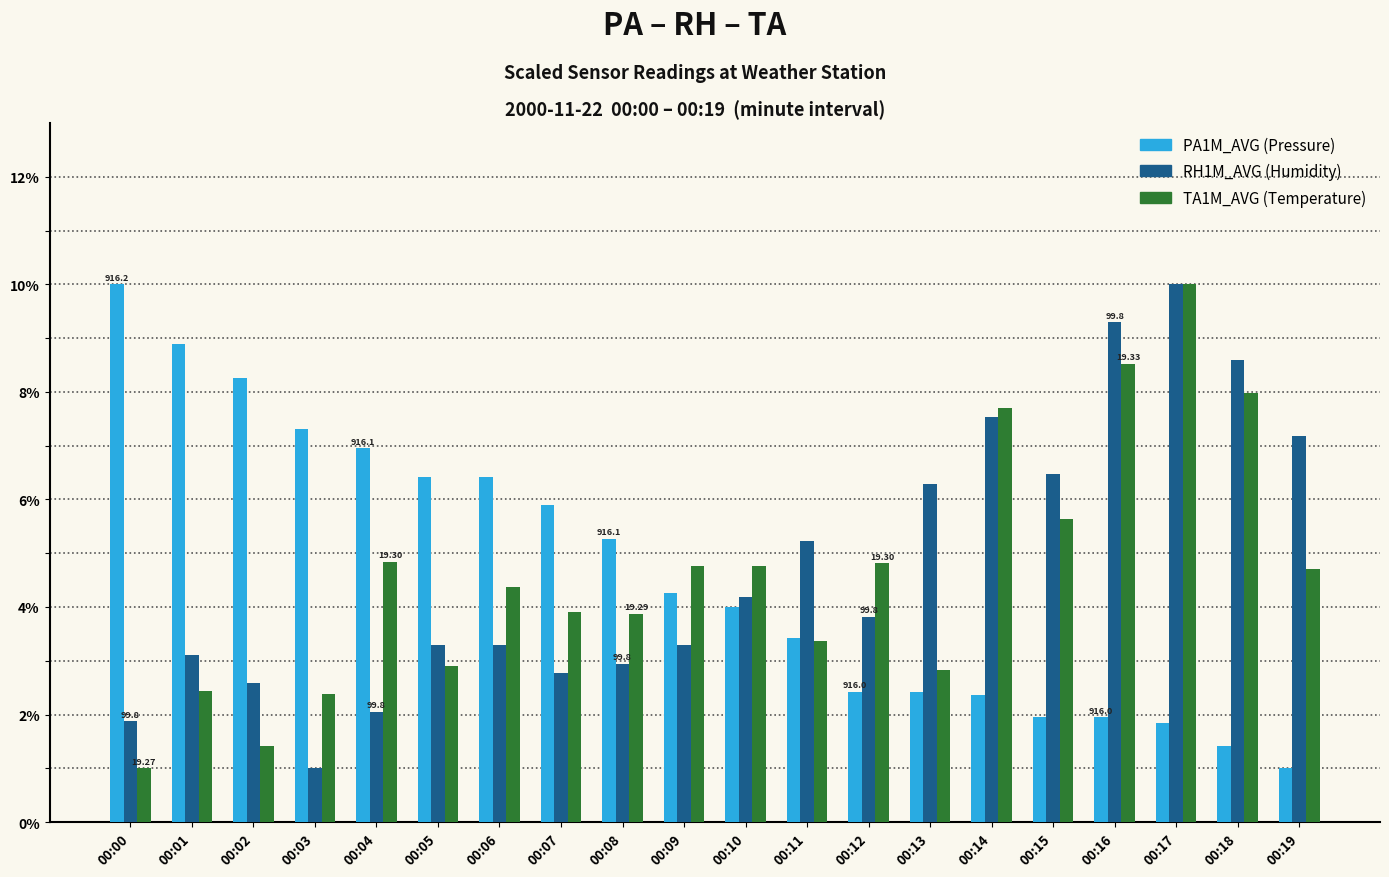

What is the total value across all series at 00:16?

19.8